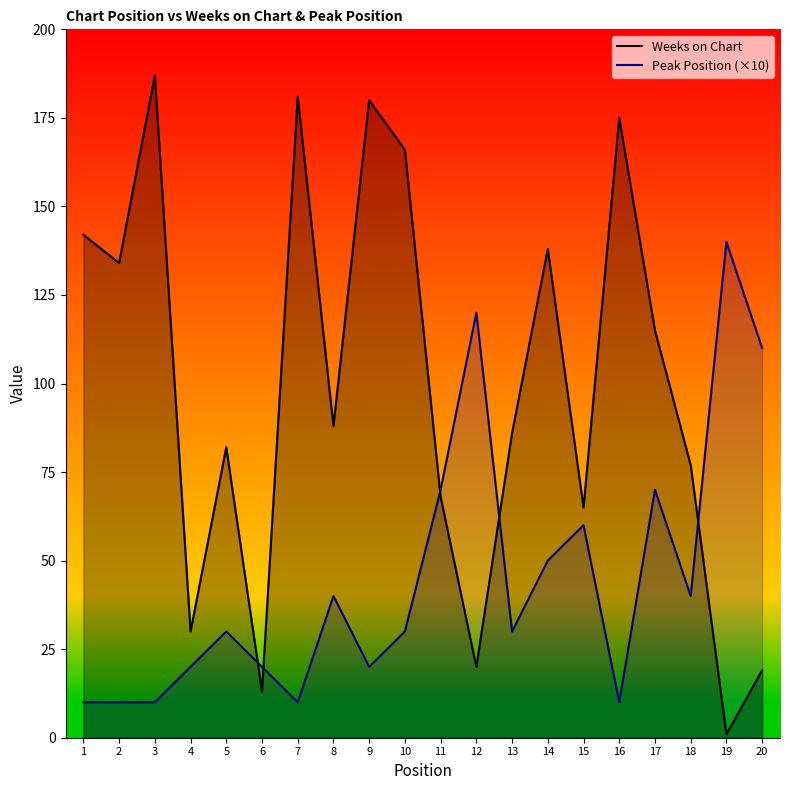

True or false: Weeks on Chart has a value of 313 at 3.

False